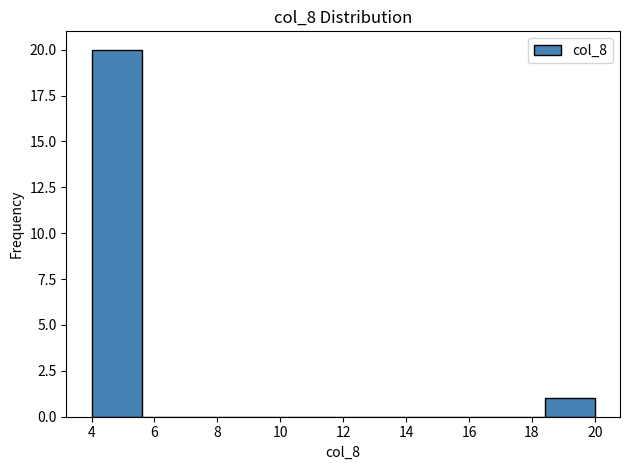

Reading left to right, transcribe this chart: for each bar, give the range it covers on the x-axis and its height. The values are not printed on the chart, so give them approximately, as read against the axis.

4.0 to 5.6: 20
5.6 to 7.2: 0
7.2 to 8.8: 0
8.8 to 10.4: 0
10.4 to 12.0: 0
12.0 to 13.6: 0
13.6 to 15.2: 0
15.2 to 16.8: 0
16.8 to 18.4: 0
18.4 to 20.0: 1